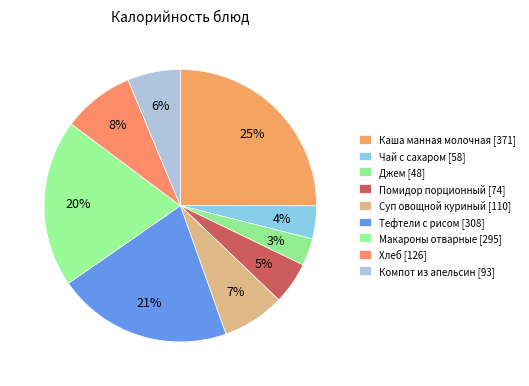

Is it true that Макароны отварные is 20% of the pie?

True